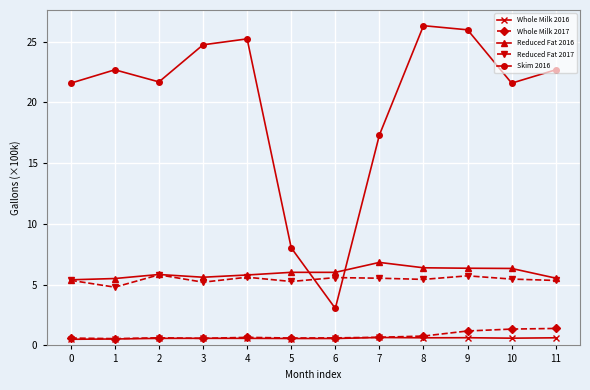

What are all the series names shown in the legend?

Whole Milk 2016, Whole Milk 2017, Reduced Fat 2016, Reduced Fat 2017, Skim 2016